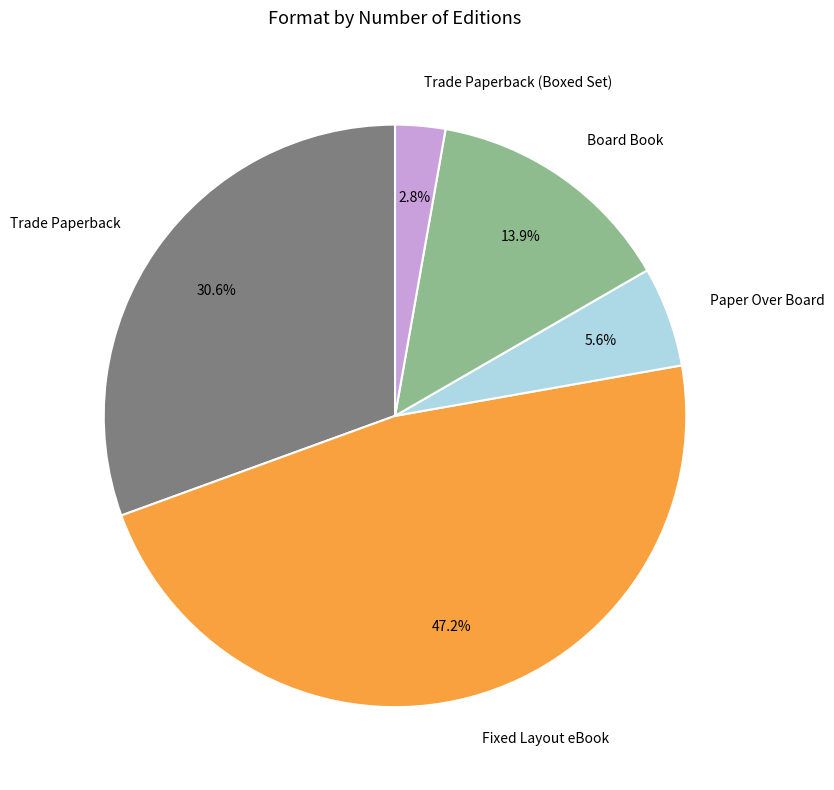

Approximately how many times larger is the value at Board Book compared to Paper Over Board?

2.5